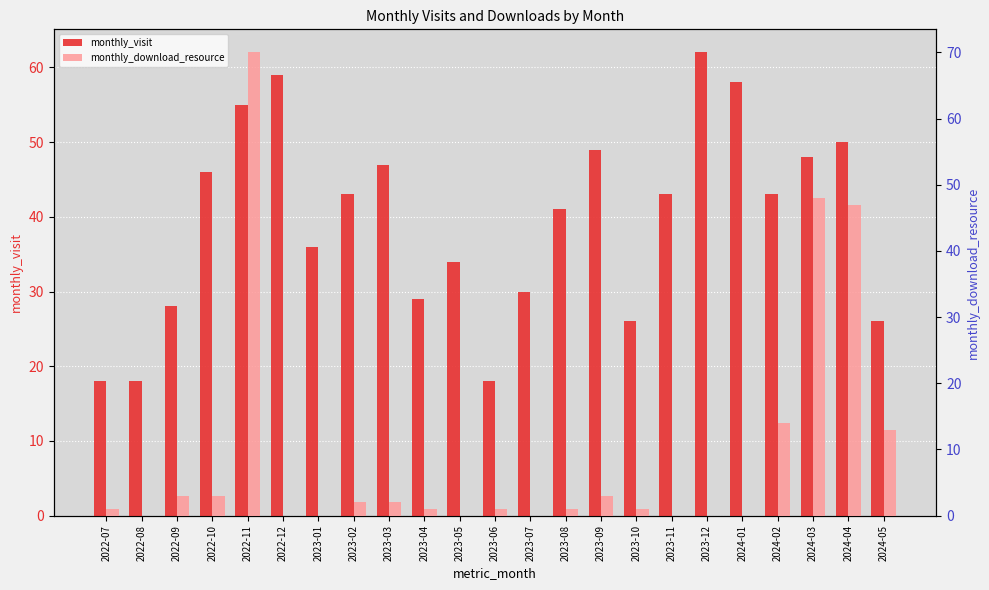

What is the difference between the monthly_visit values at 2024-02 and 2023-09?

6